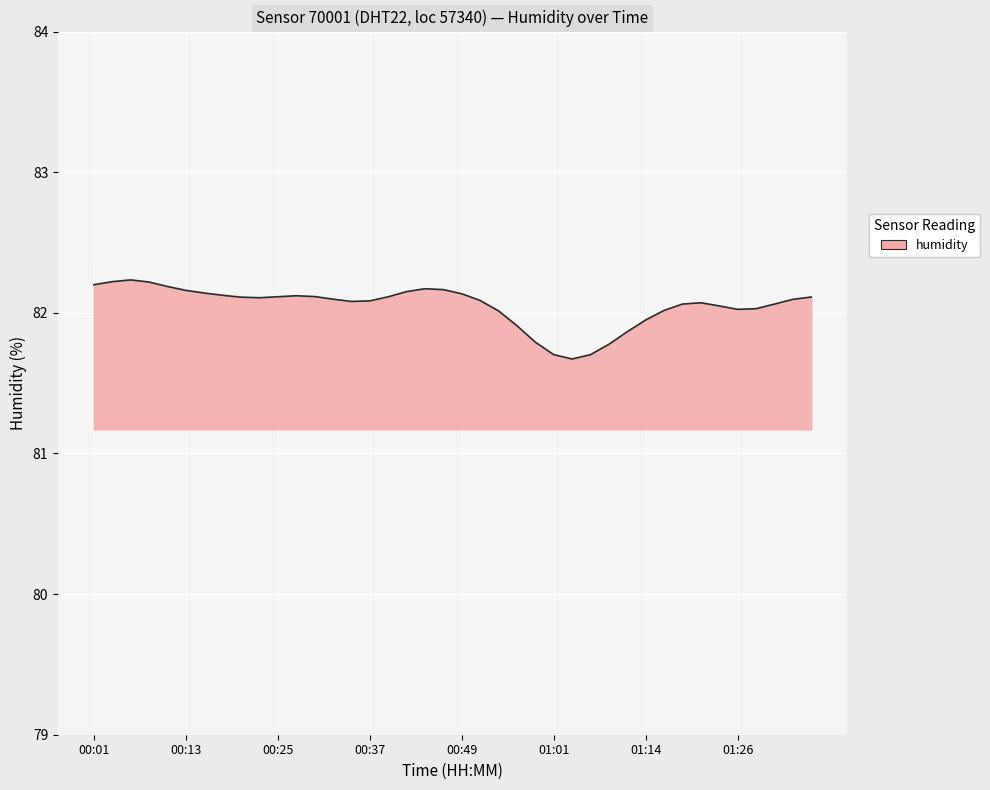

What is the greatest value displayed?

82.2